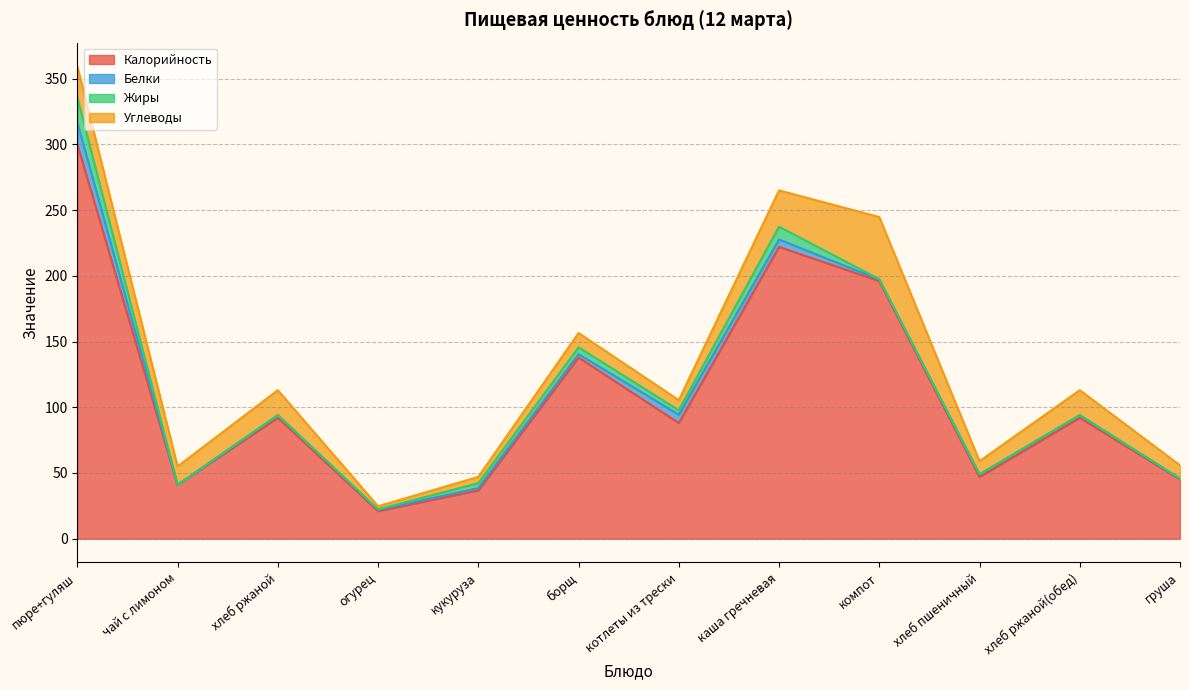

What is the label of the 3rd point from the left?

хлеб ржаной